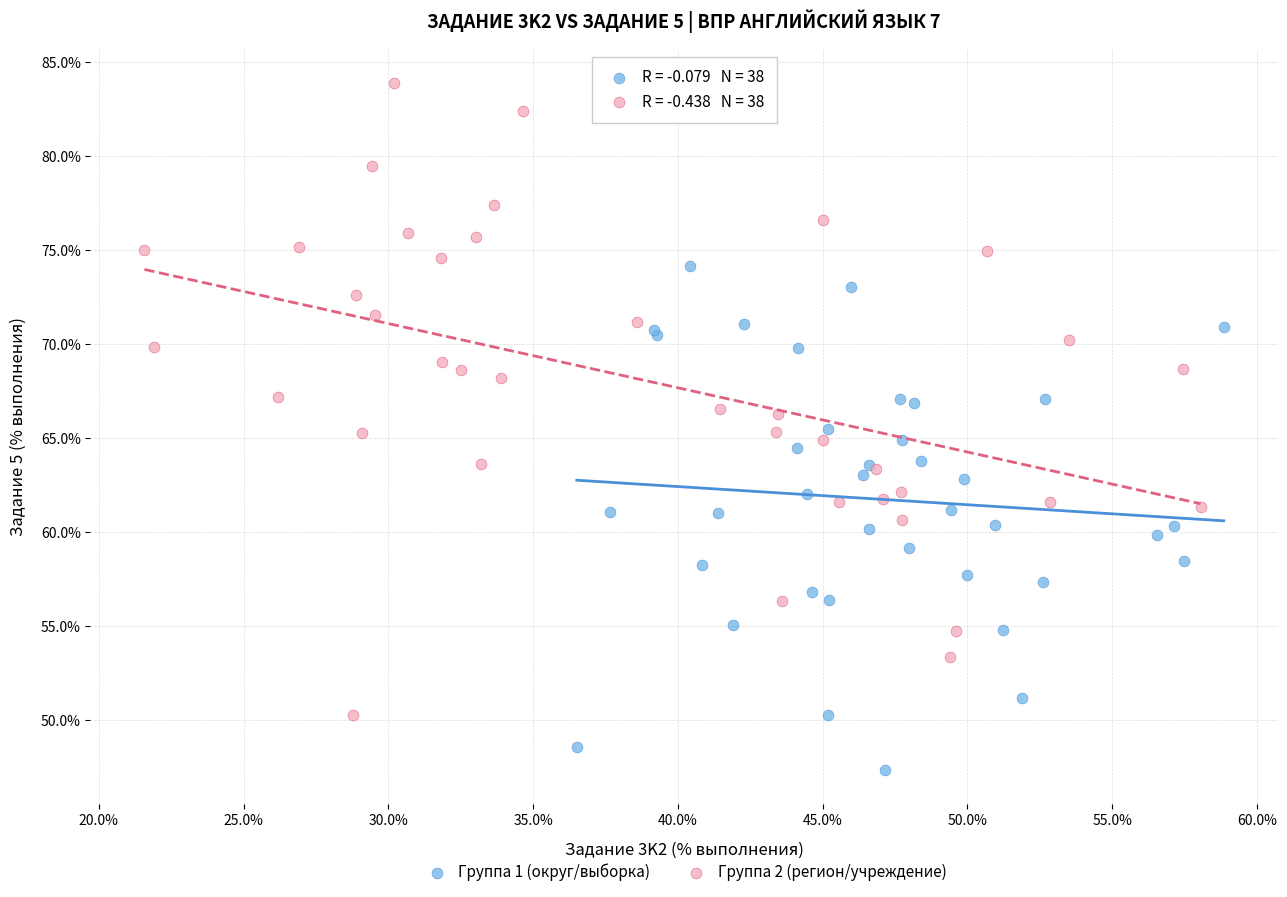

Which series reaches the maximum Y coordinate?

Группа 2 (регион/учреждение)